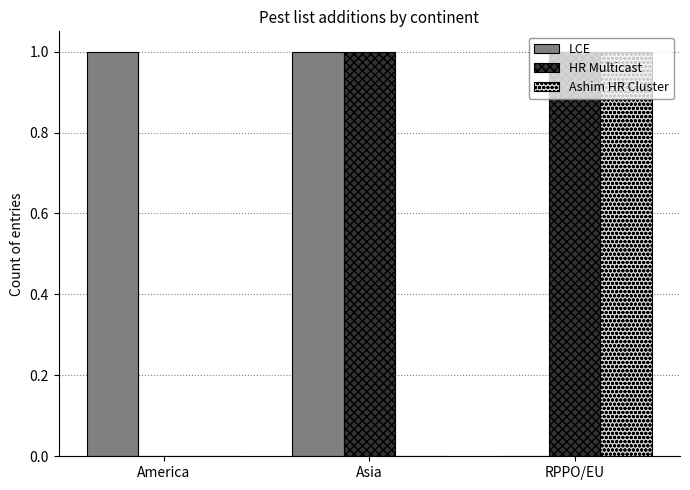

Are the bars grouped side by side (vs. stacked)?

Yes